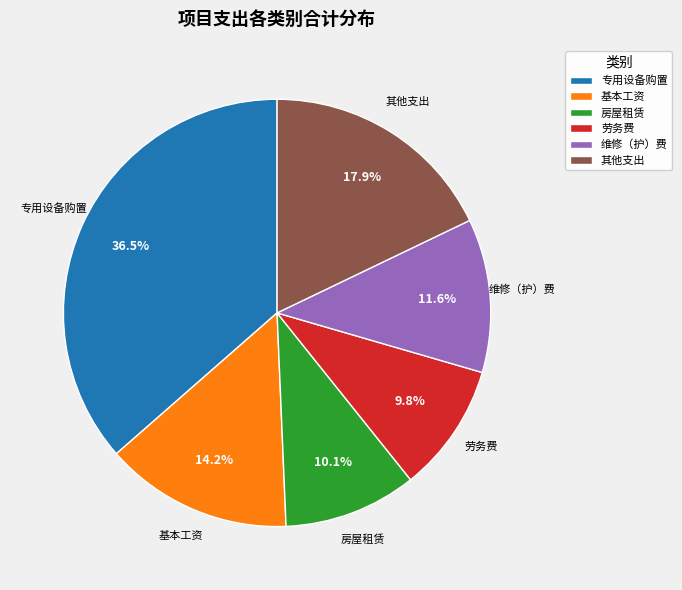

Does any single category account for the majority?

No